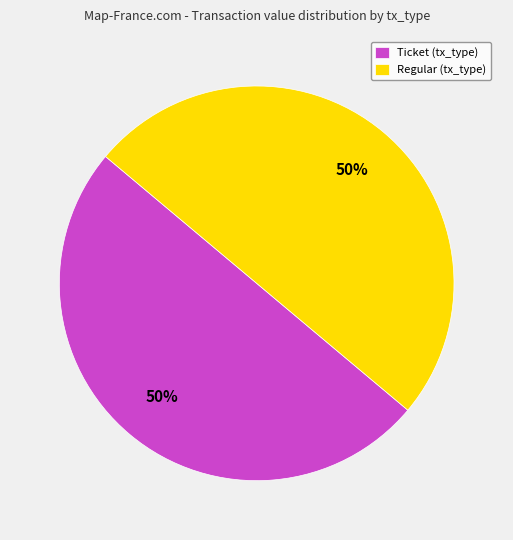

Combined, do Ticket (tx_type) and Regular (tx_type) account for over 50%?

Yes